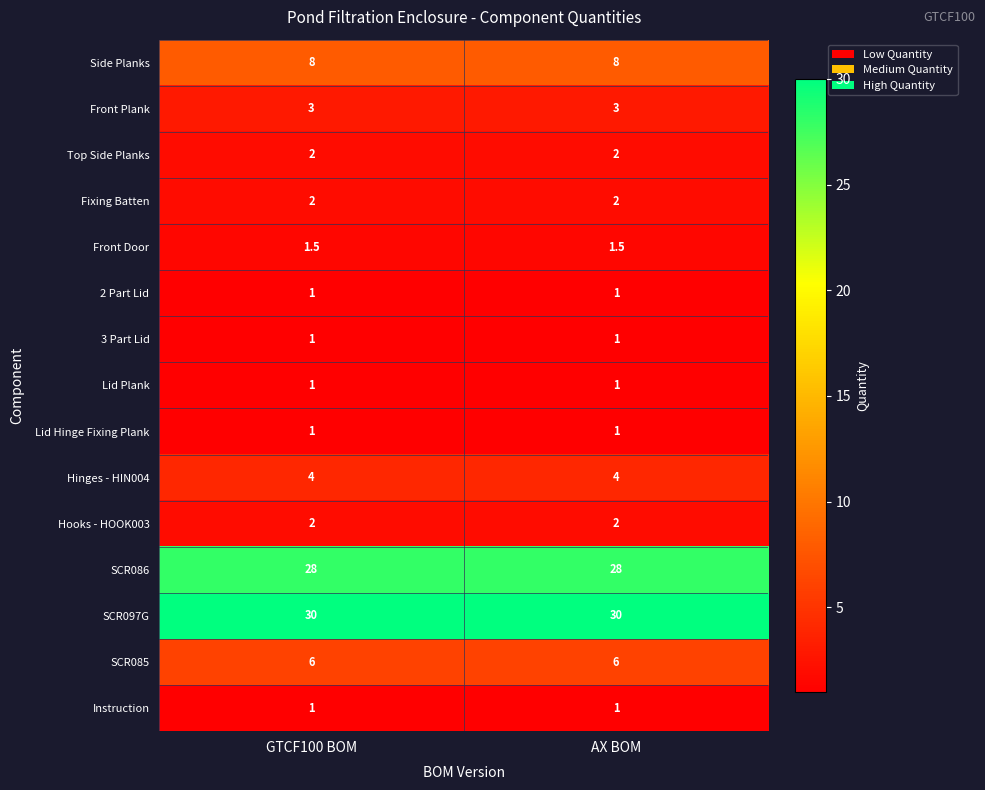

What is the average value of the SCR086 series?

28.0